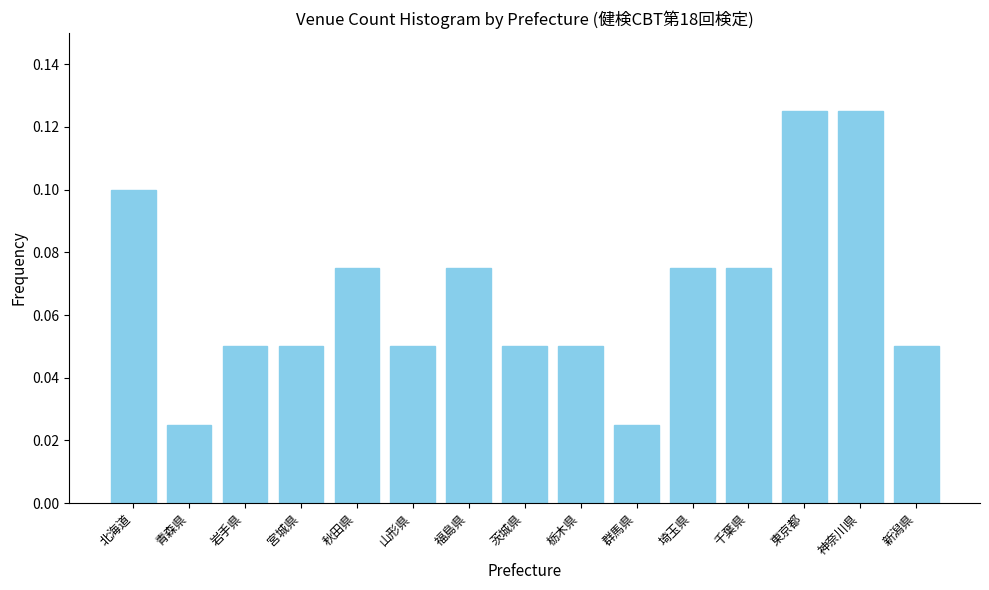

The chart shows a value of 0.1 at 千葉県. True or false?

True